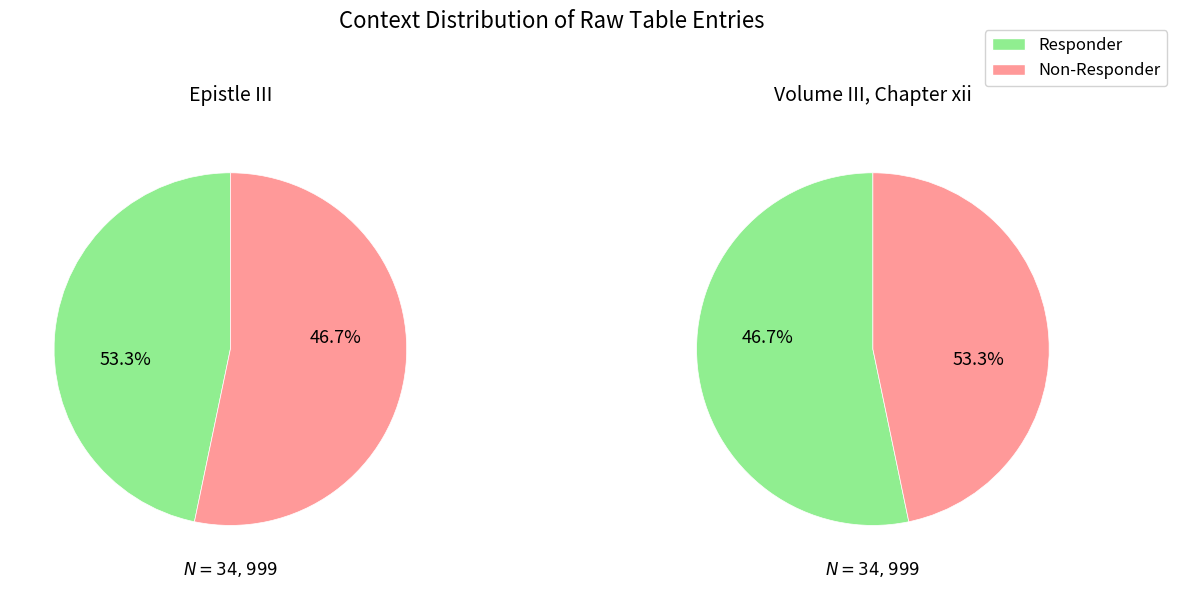

Is it true that Epistle III is 47% of the pie?

True